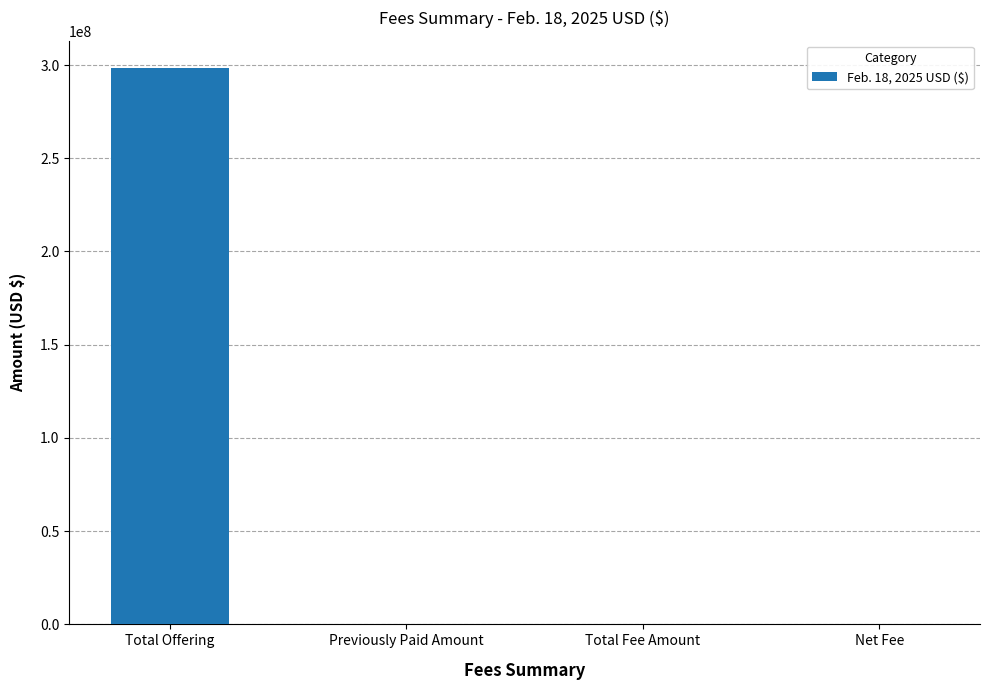

Which label corresponds to the largest value in the chart?

Total Offering